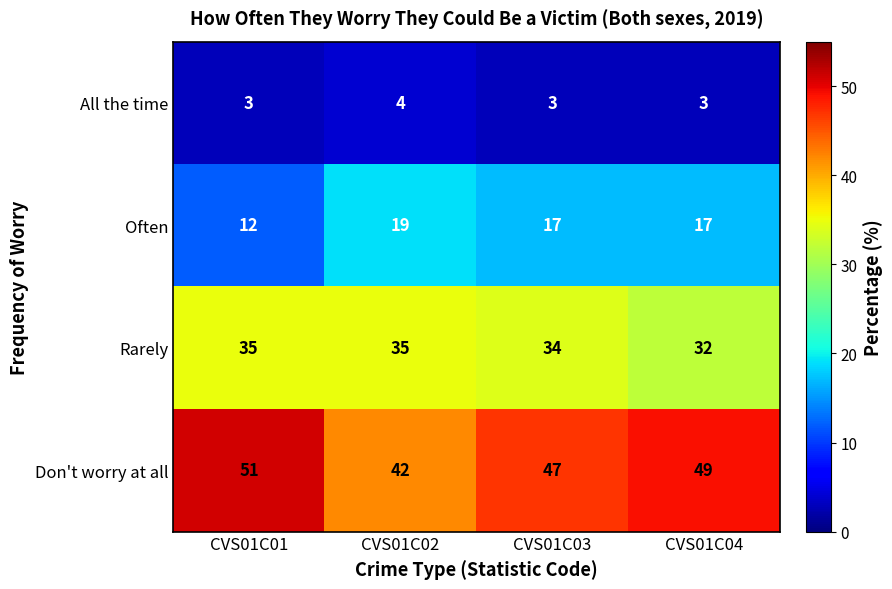

Count the number of data series in this chart.

4